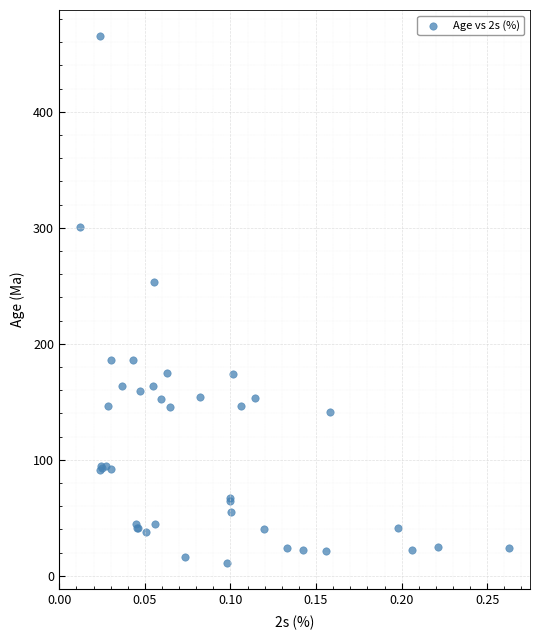

What Y value in the scatter plot is closest to 238?

253.0